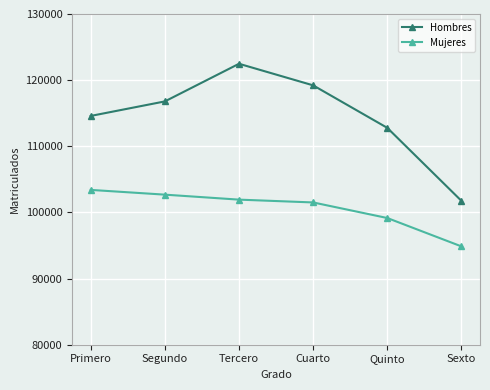

What is the value of the Hombres point at the 5th from the left?

112785